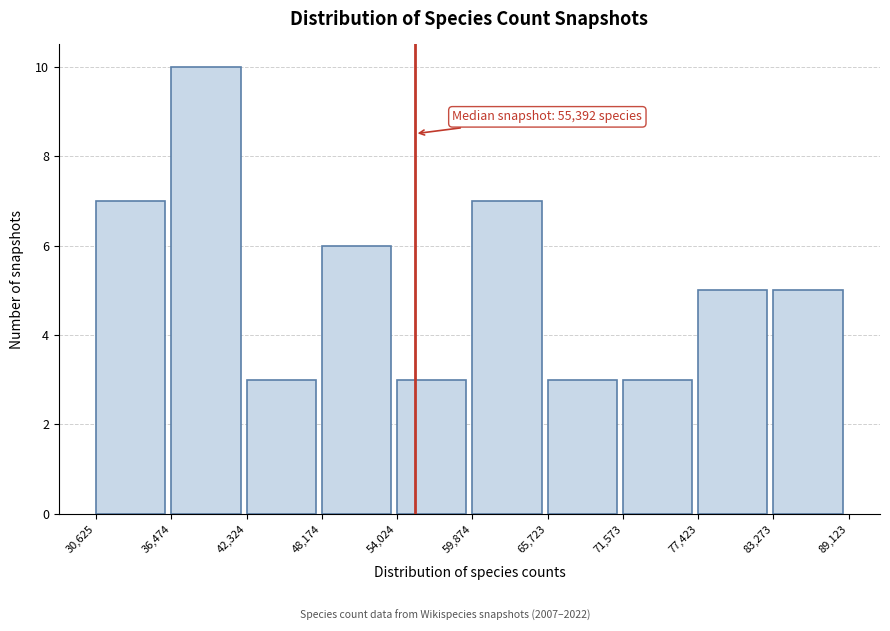

Which range on the x-axis has the tallest bar?

36,474 to 42,324